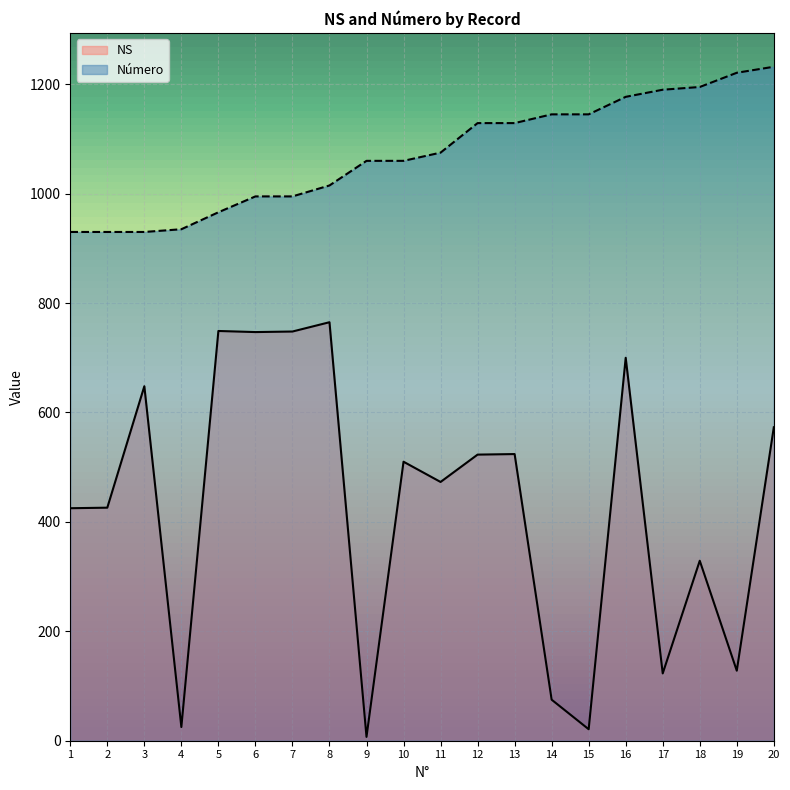

Is it true that NS equals 511 at 8?

False